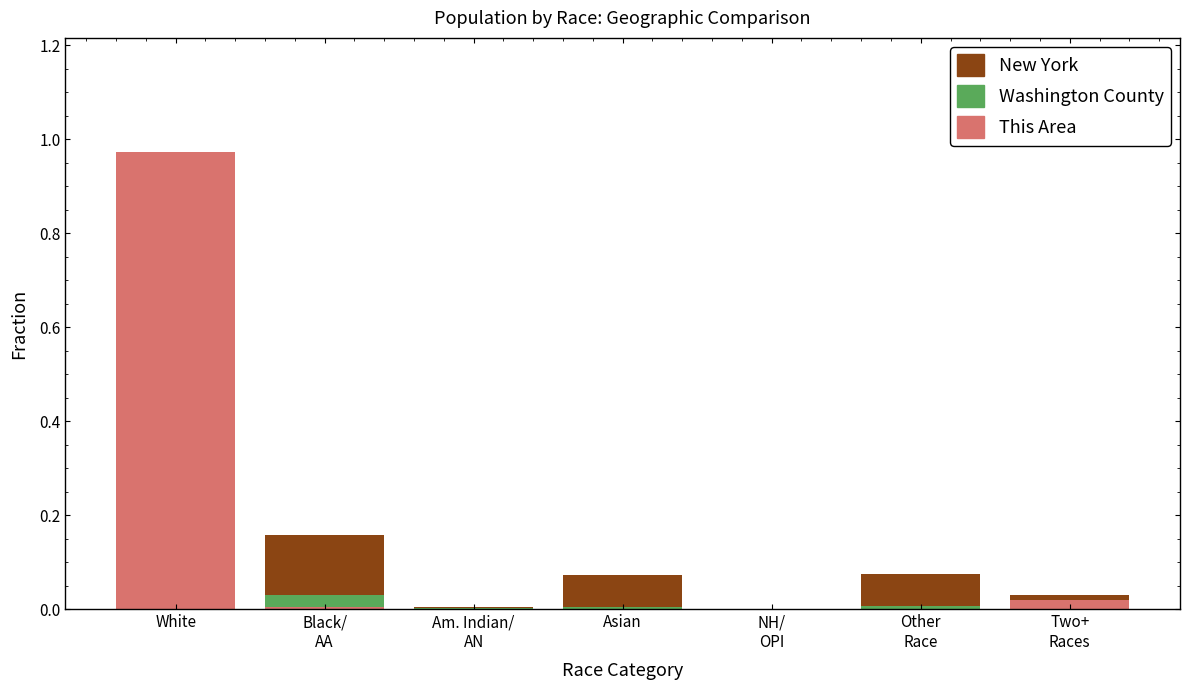

Which series changed the most between White and Black/
AA?

This Area